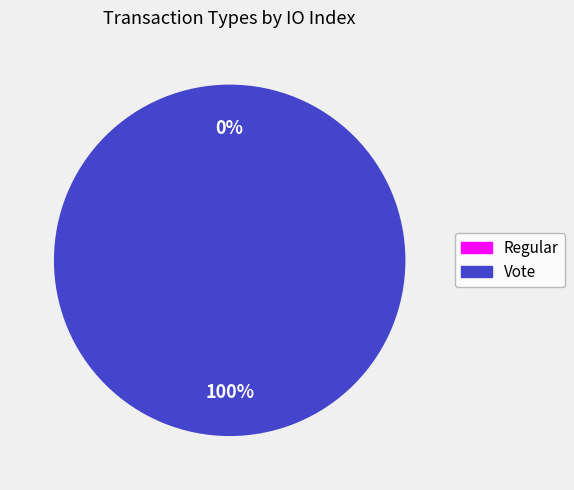

How many segments does this pie chart have?

2